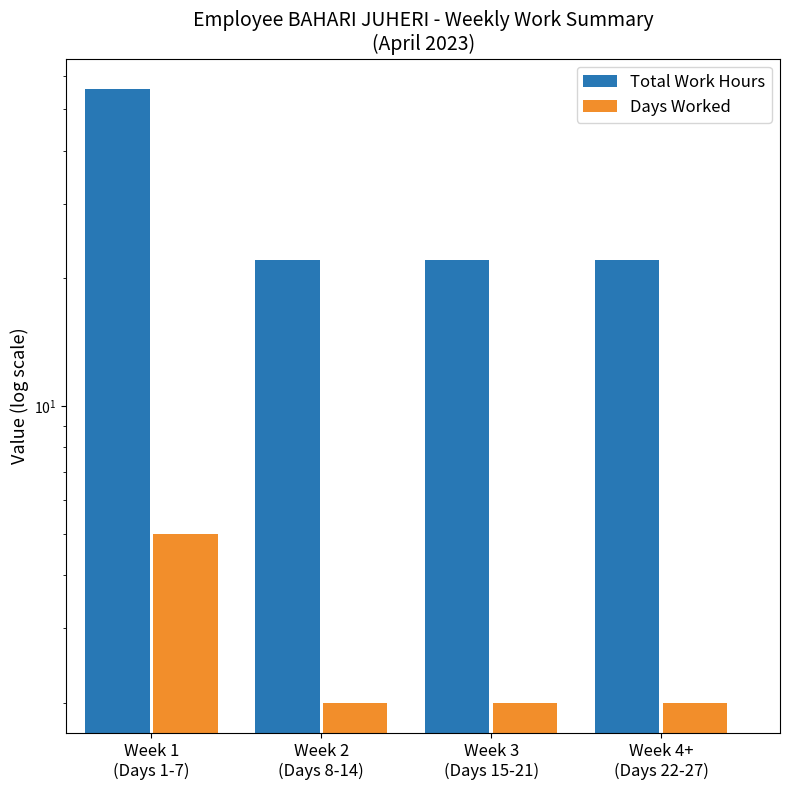

The value of Days Worked at Week 3
(Days 15-21) is 2.0. True or false?

True